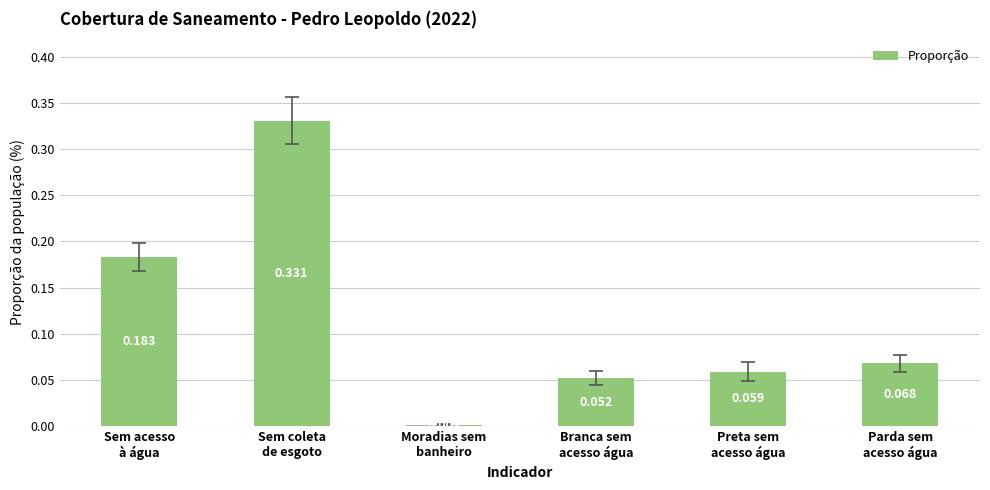

List the labels in order of value, largest first.

Sem coleta
de esgoto, Sem acesso
à água, Parda sem
acesso água, Preta sem
acesso água, Branca sem
acesso água, Moradias sem
banheiro